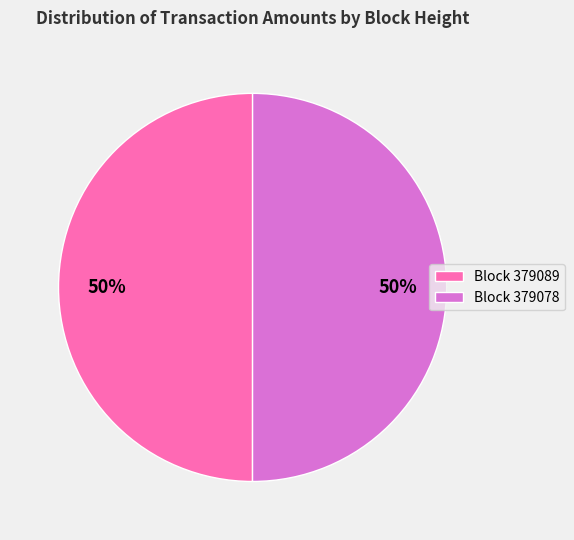

To the nearest percent, what is the average slice percentage?

50%